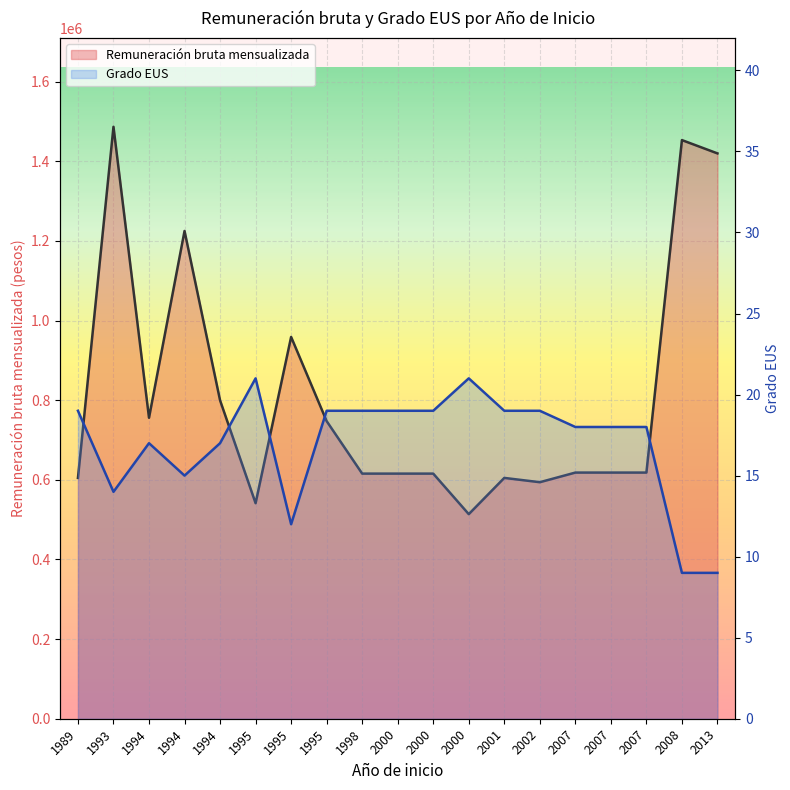

At which category does Remuneración bruta mensualizada (line) reach its first local peak?

1993